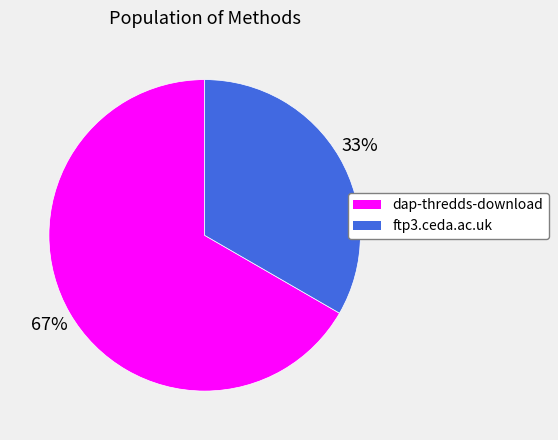

How many slices are in this pie chart?

2